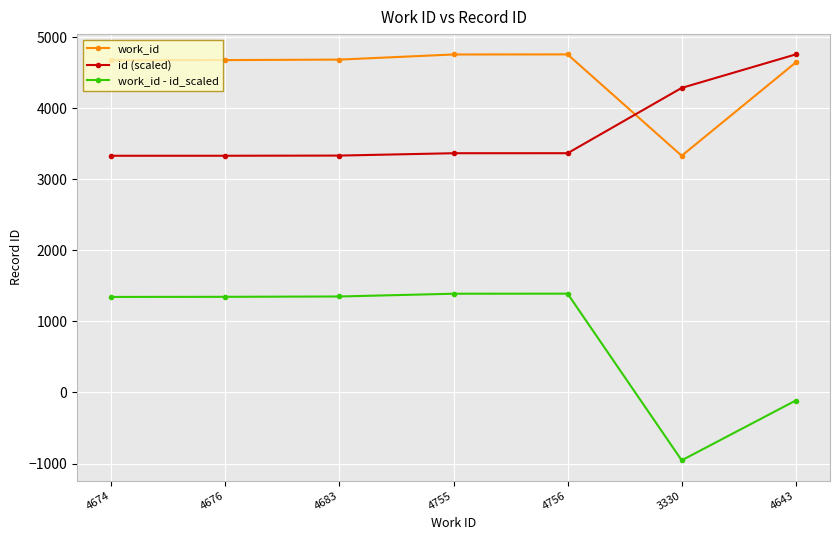

Which series has the largest range (max minus min)?

work_id - id_scaled